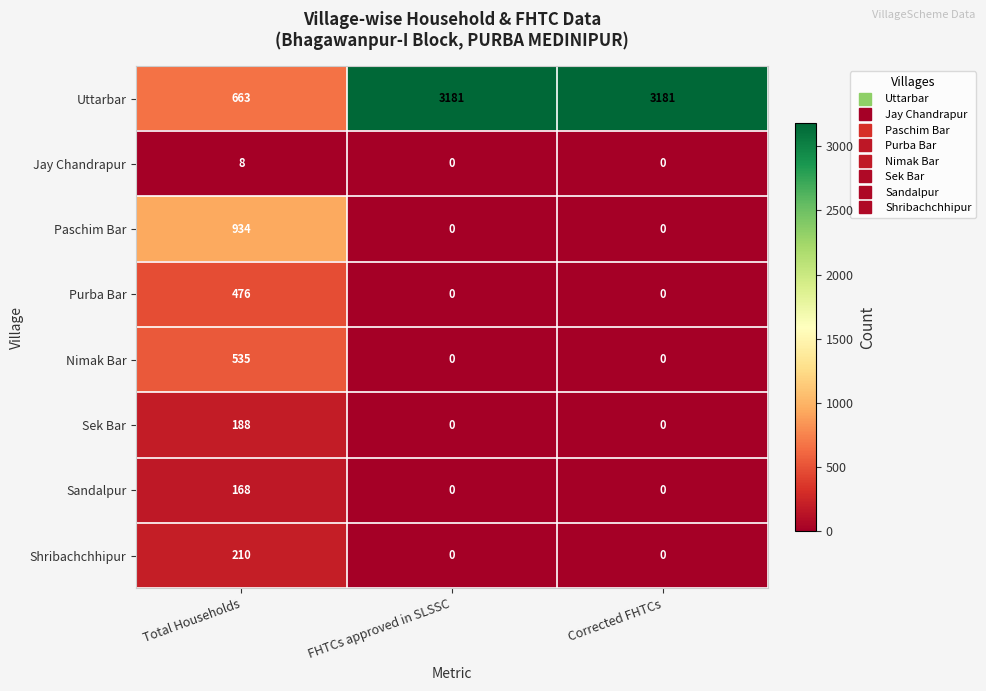

How many positive values does the Purba Bar series have?

1